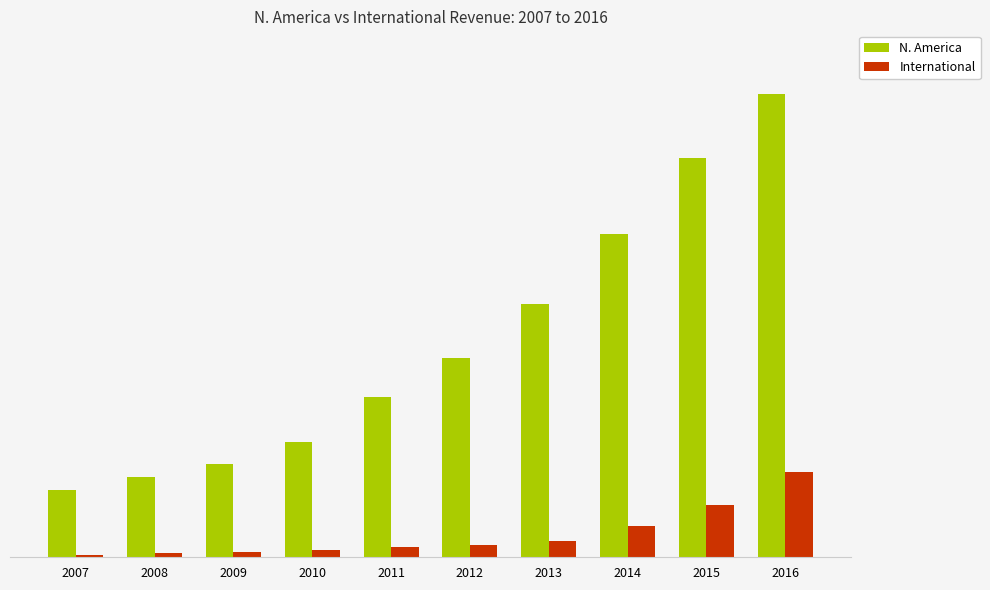

The value of N. America at 2008 is 263823. True or false?

False